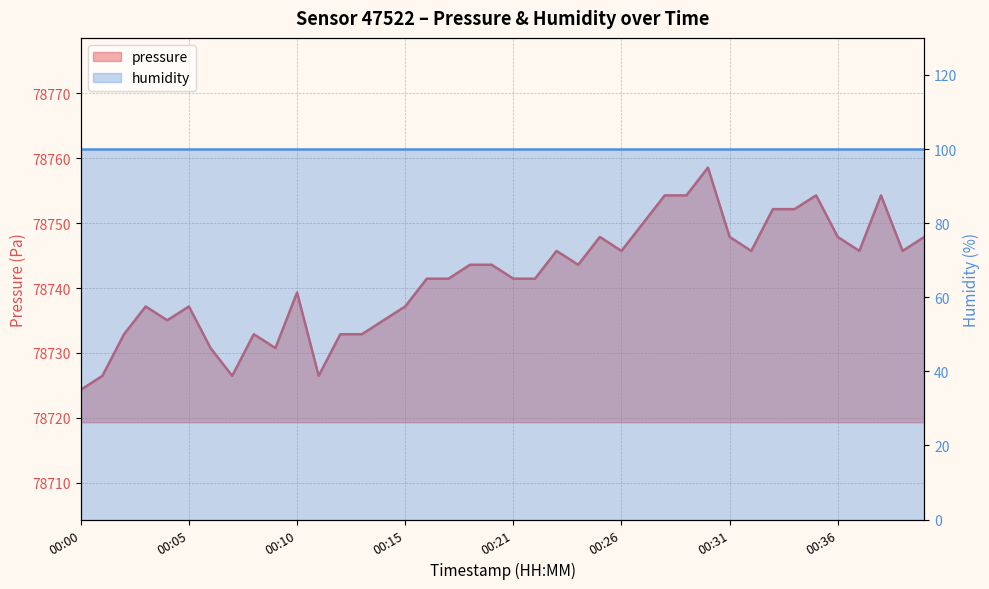

What is the sum of all values?

3149664.2